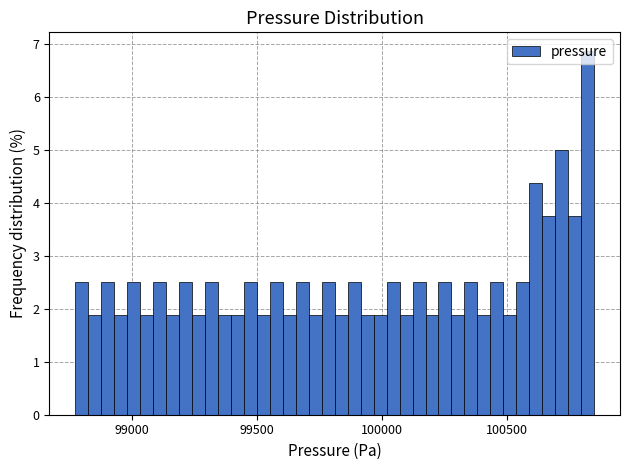

Read against the x-axis, roughly where is the centre of the tallest bar?

100800